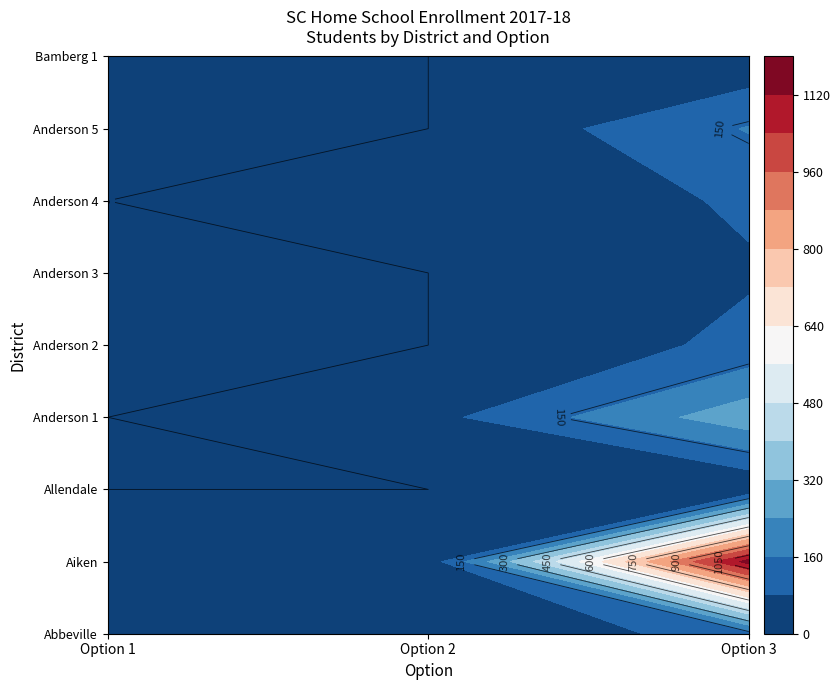

Reading right to left, list all the values displayed in this chart.

Abbeville: Option 3=118	Option 2=4	Option 1=0
Aiken: Option 3=1152	Option 2=34	Option 1=2
Allendale: Option 3=2	Option 2=0	Option 1=0
Anderson 1: Option 3=291	Option 2=54	Option 1=0
Anderson 2: Option 3=100	Option 2=0	Option 1=0
Anderson 3: Option 3=71	Option 2=0	Option 1=0
Anderson 4: Option 3=92	Option 2=5	Option 1=0
Anderson 5: Option 3=165	Option 2=0	Option 1=0
Bamberg 1: Option 3=13	Option 2=0	Option 1=0